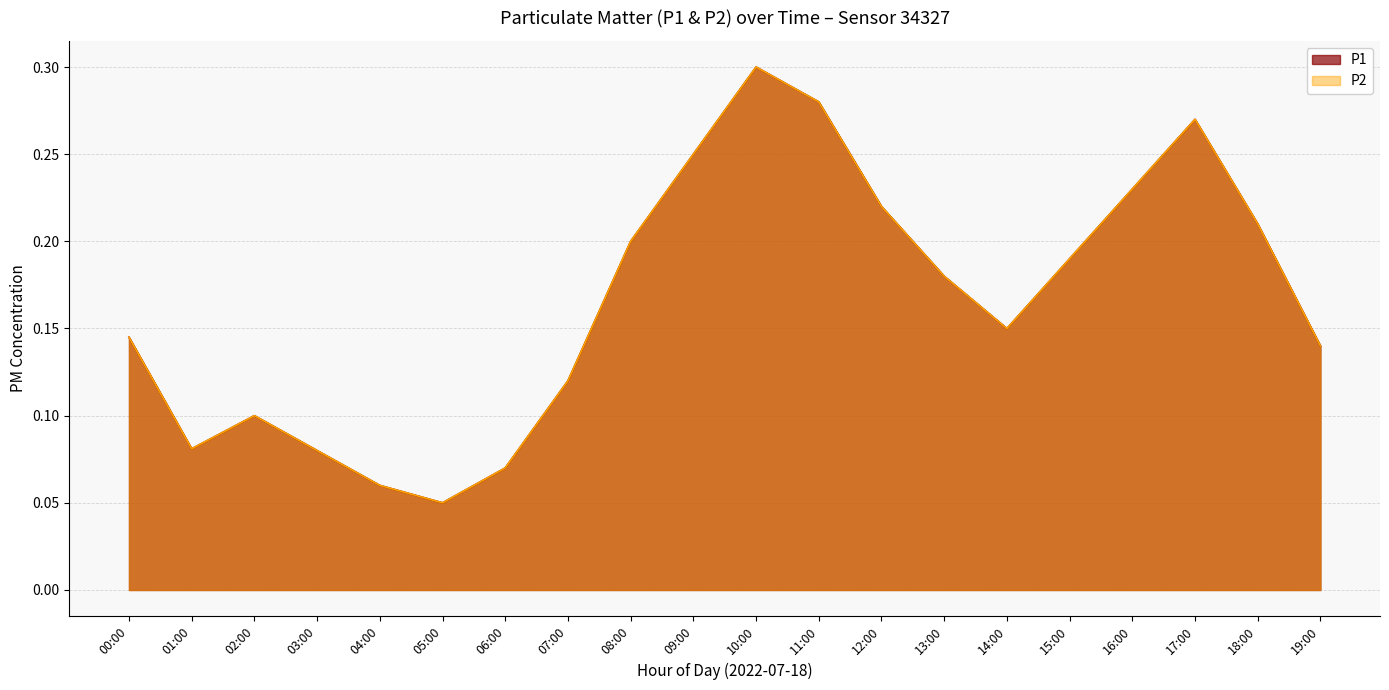

Which label corresponds to the smallest value in the chart?

05:00